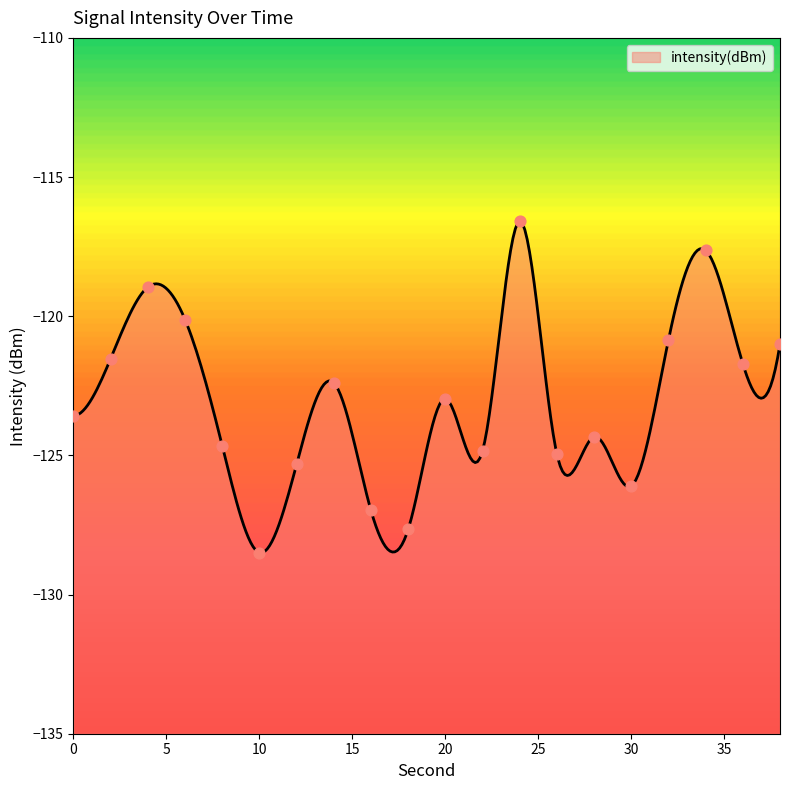

Which has a higher value, 14 or 26?

14